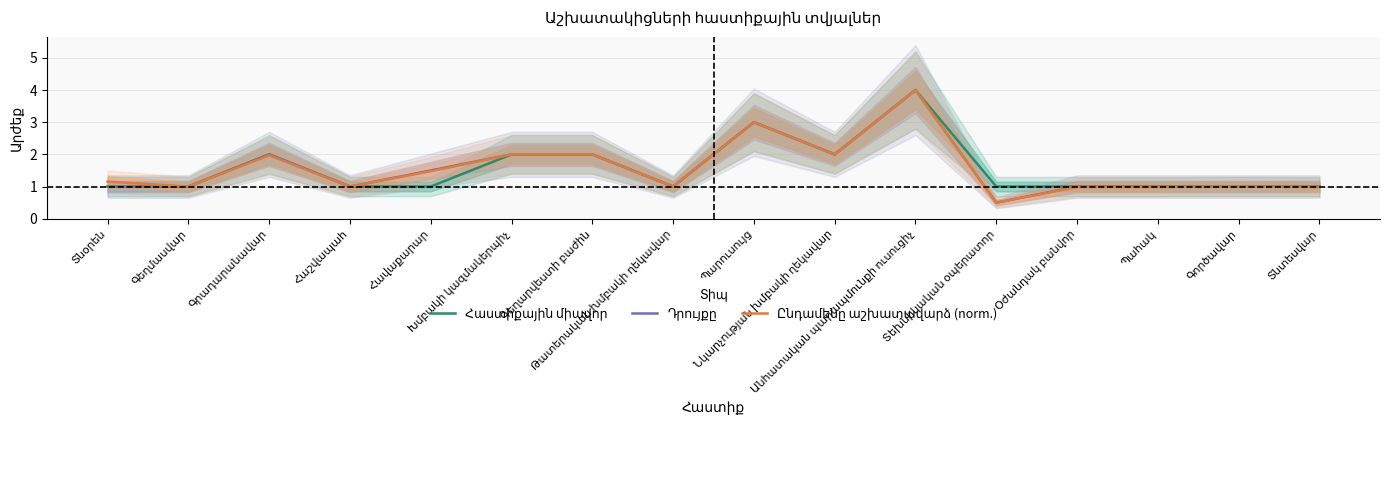

Reading right to left, transcribe all the data shown in this chart.

Հաստիքային միավոր: 1.0	1.0	1.0	1.0	1.0	4.0	2.0	3.0	1.0	2.0	2.0	1.0	1.0	2.0	1.0	1.0
Դրույքը: 1.0	1.0	1.0	1.0	0.5	4.0	2.0	3.0	1.0	2.0	2.0	1.5	1.0	2.0	1.0	1.0
Ընդամենը աշխատավարձ (norm.): 1.0	1.0	1.0	1.0	0.5	4.0	2.0	3.0	1.0	2.0	2.0	1.5	1.0	2.0	1.0	1.2